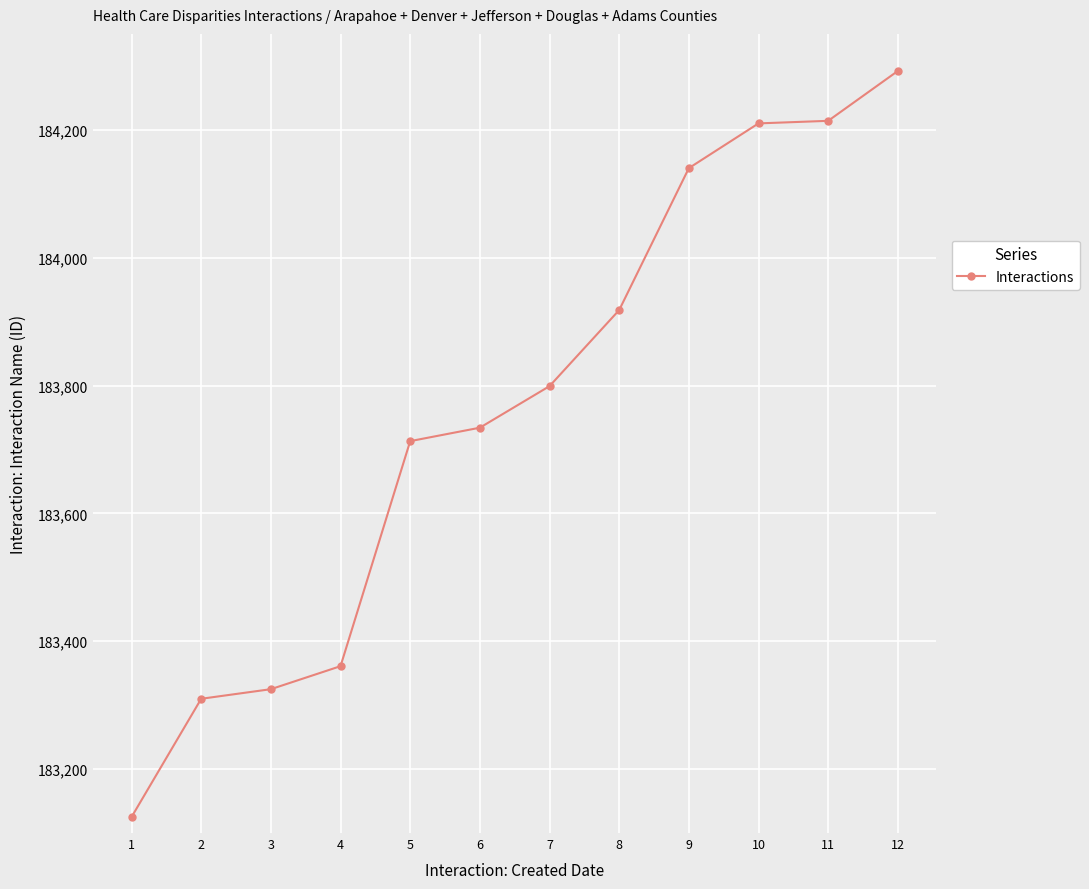

What is the difference between the maximum and minimum values?

1167